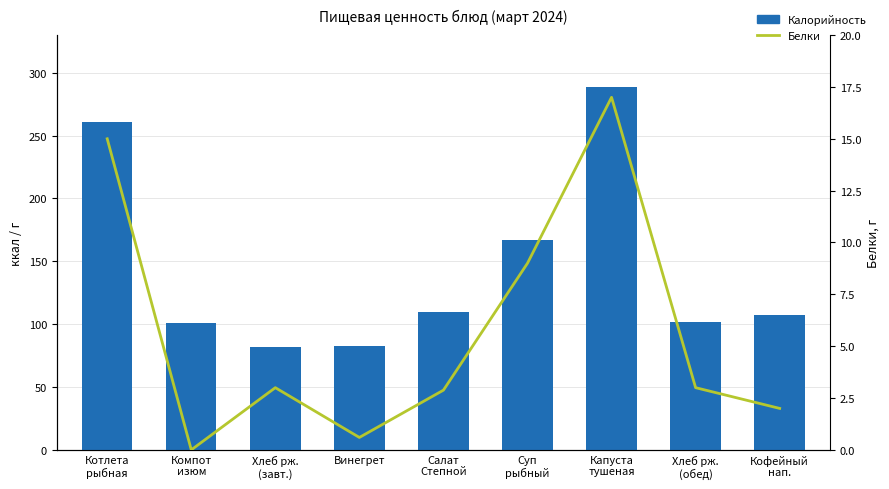

Which series has the largest range (max minus min)?

Калорийность